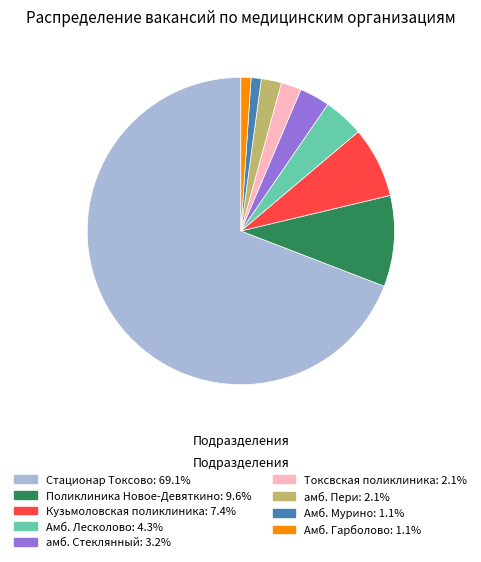

Is there a majority slice in this chart?

Yes